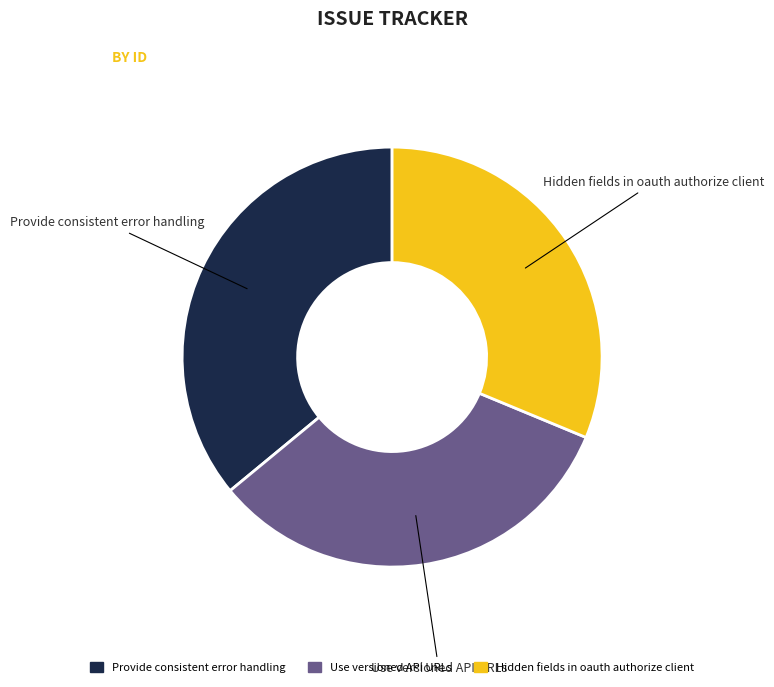

How many segments does this pie chart have?

3